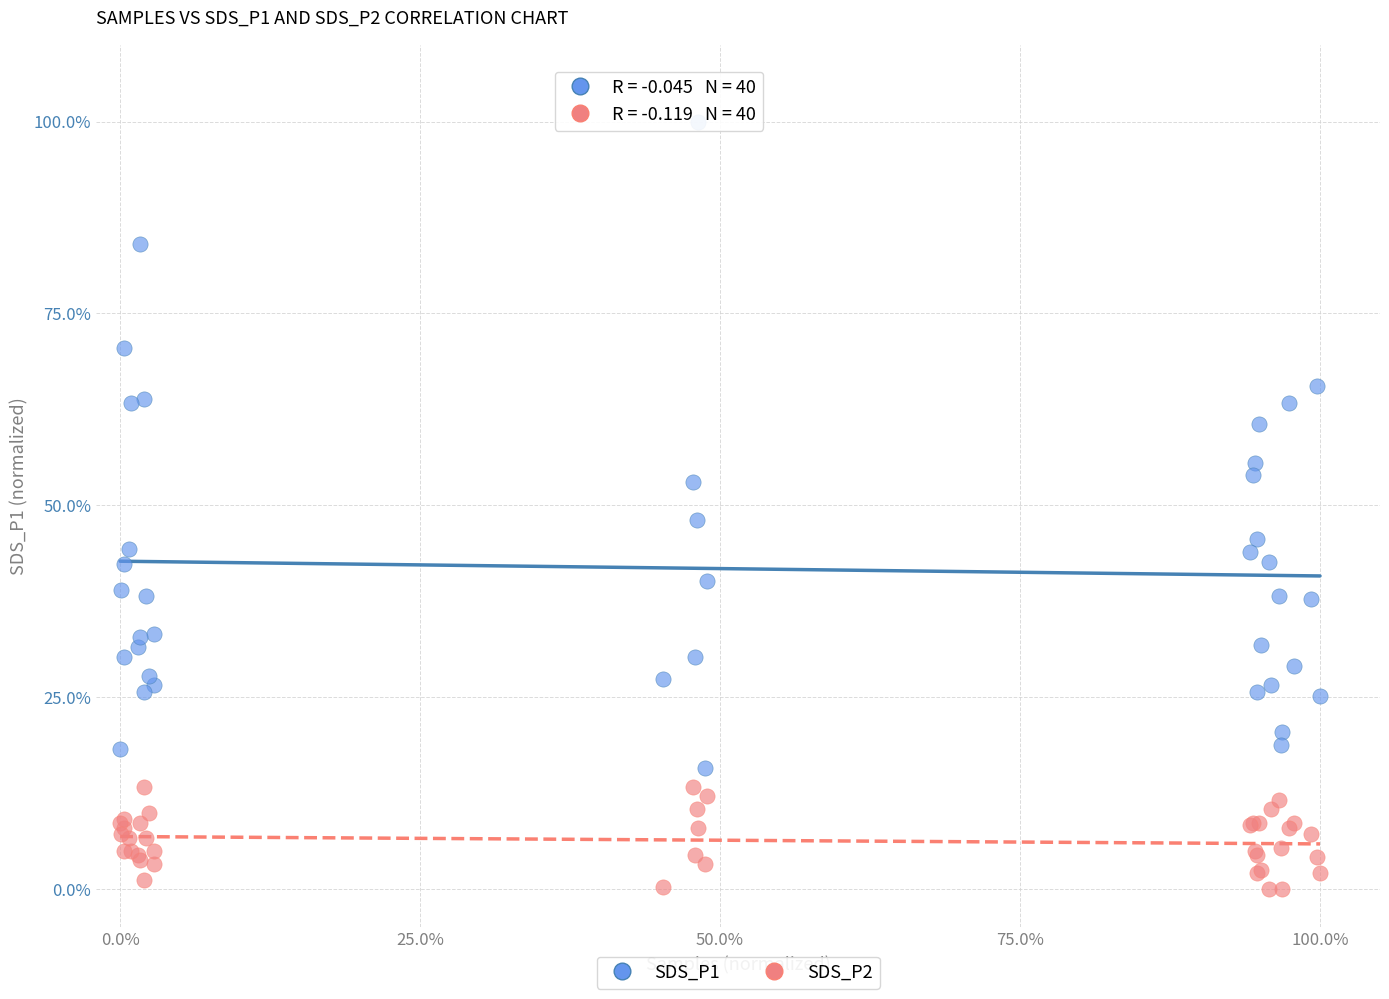

Which series reaches the minimum Y coordinate?

SDS_P2